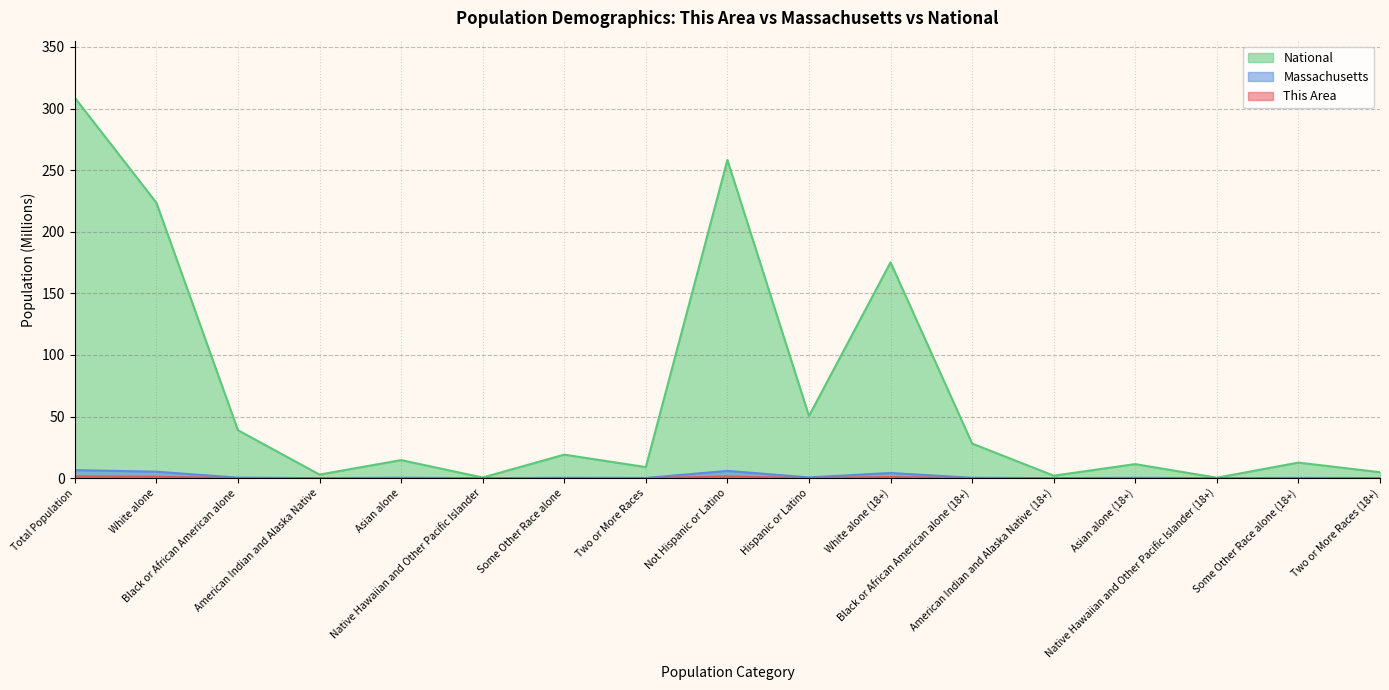

Where is the first local minimum for Massachusetts?

American Indian and Alaska Native